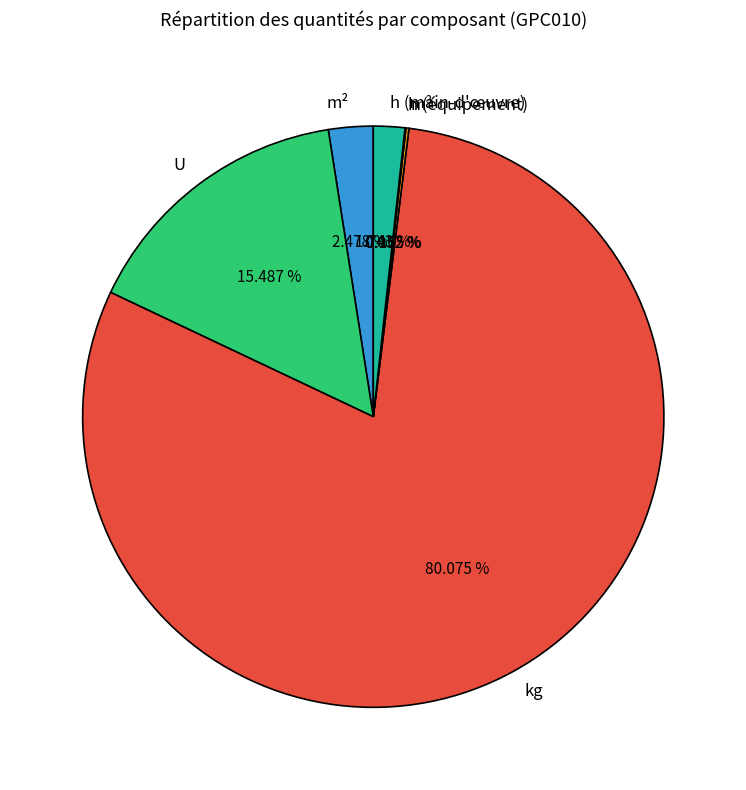

Is kg the majority of the pie?

Yes